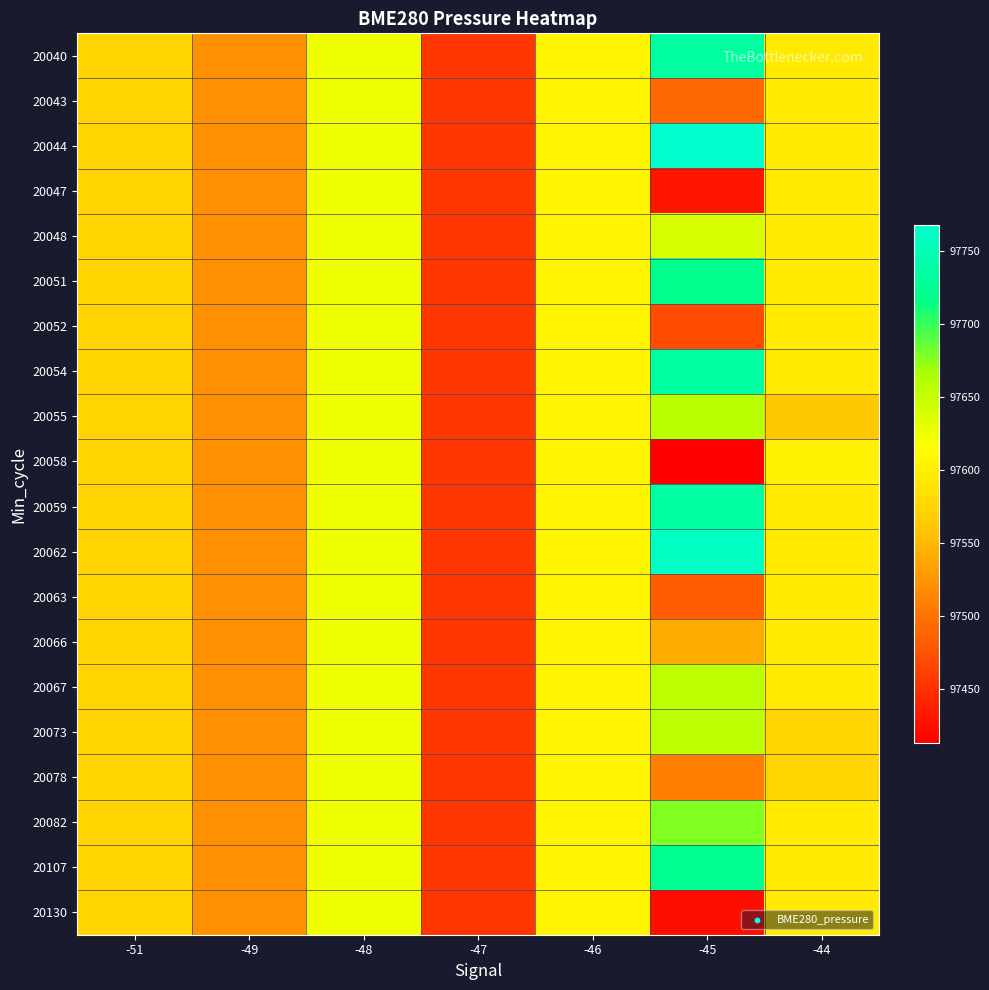

Between -51 and -46, which series saw the biggest shift?

20040